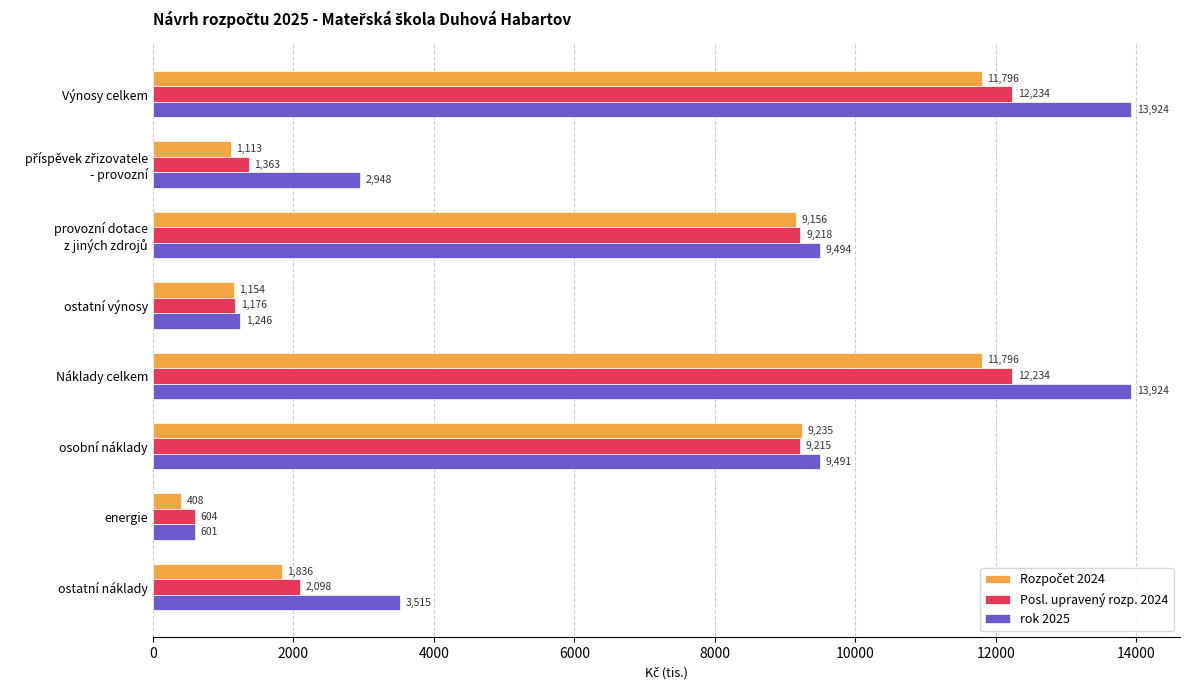

What is the total value across all series at Výnosy celkem?

37954